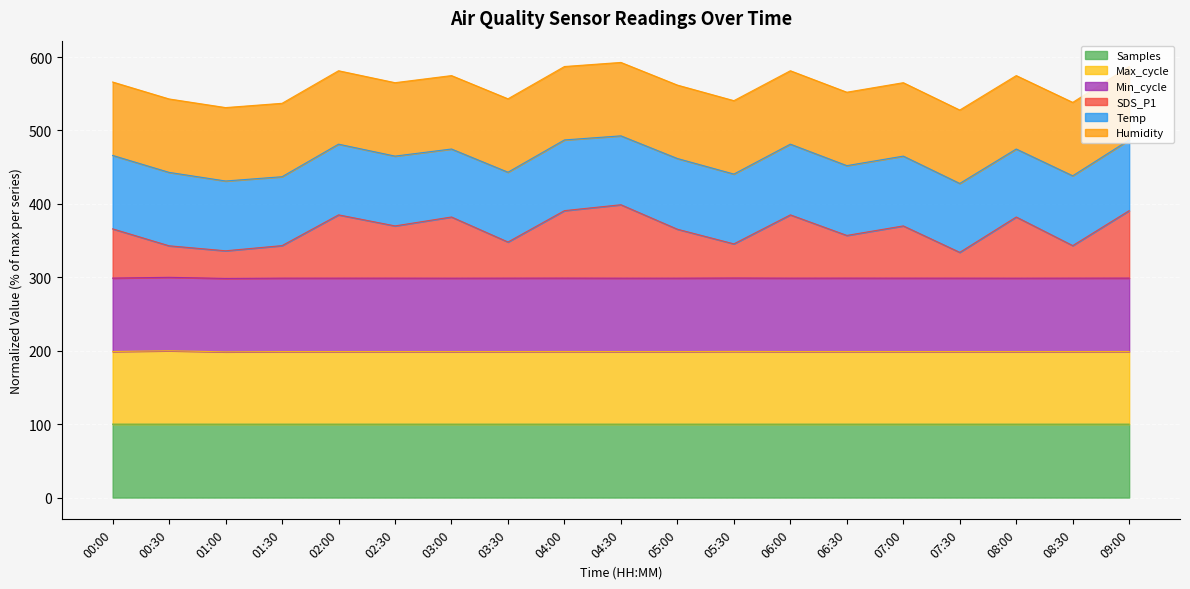

Which series has the largest range (max minus min)?

SDS_P1